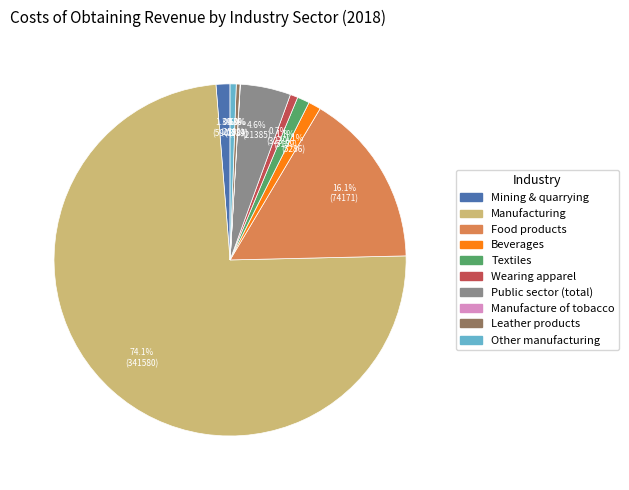

Which slice is the largest?

Manufacturing